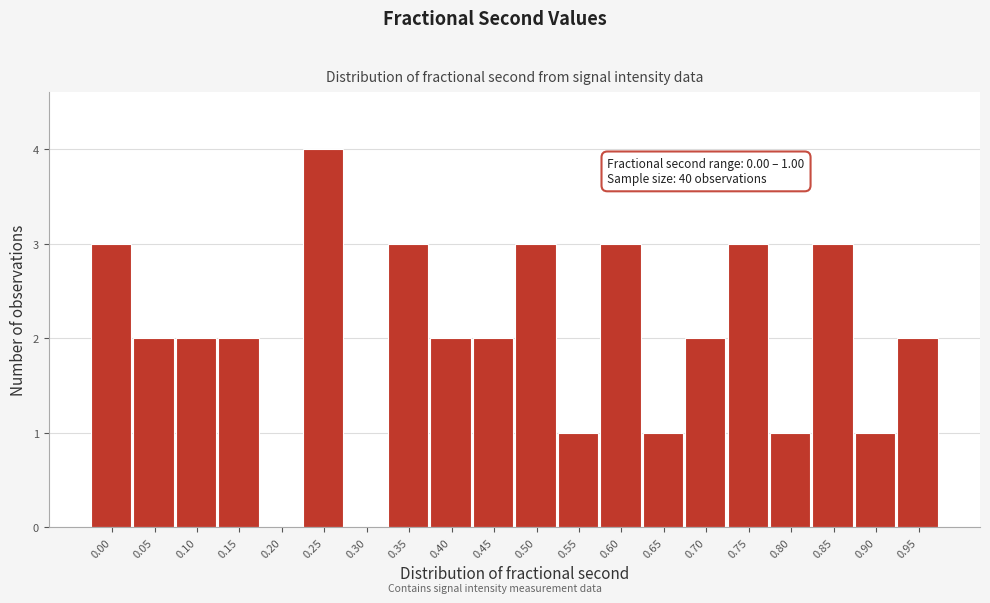

Reading left to right, what are all the values shown in this chart?

0.00=3	0.05=2	0.10=2	0.15=2	0.20=0	0.25=4	0.30=0	0.35=3	0.40=2	0.45=2	0.50=3	0.55=1	0.60=3	0.65=1	0.70=2	0.75=3	0.80=1	0.85=3	0.90=1	0.95=2